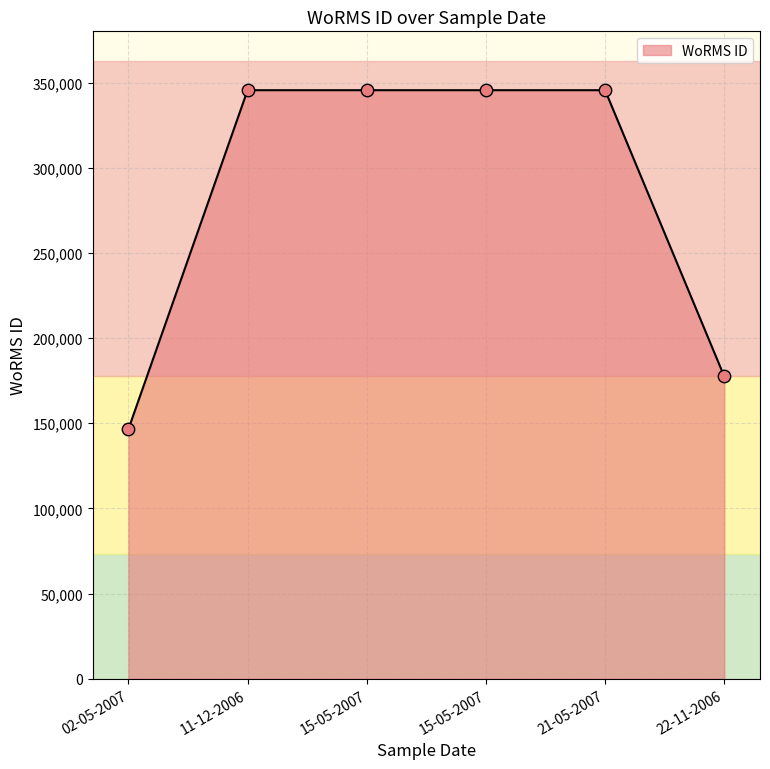

What is the ratio of the value at 21-05-2007 to the value at 15-05-2007?

1.0